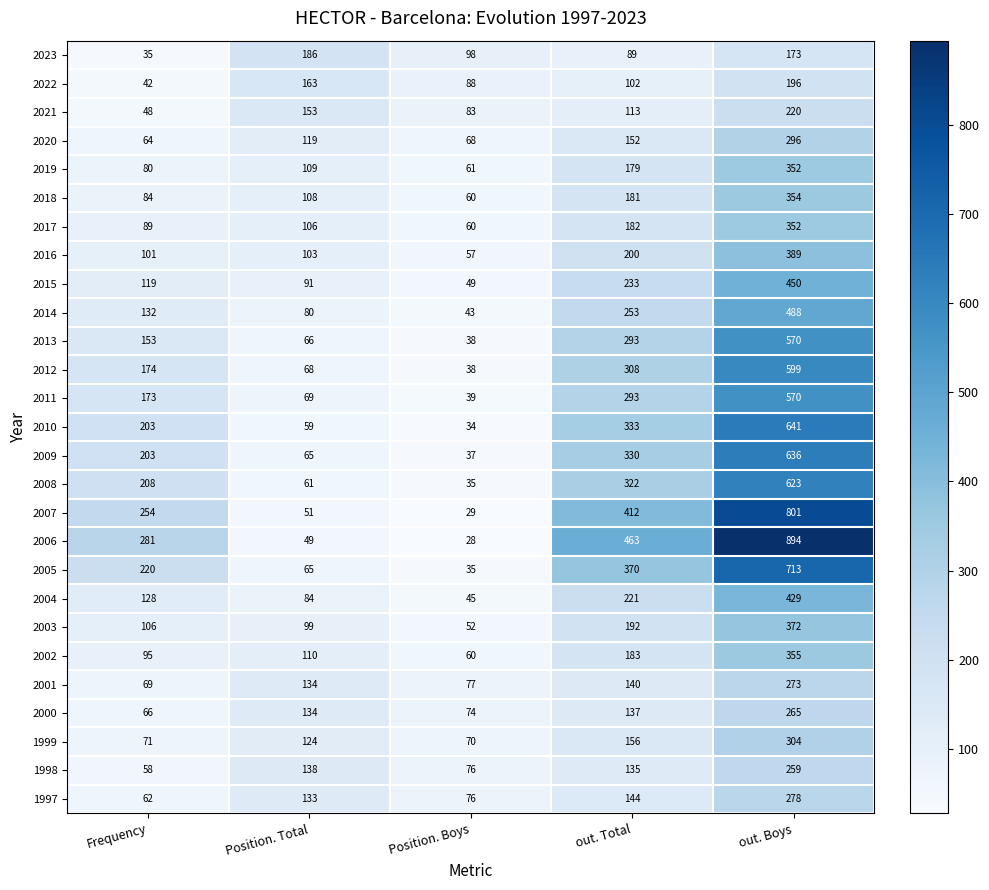

Count the number of categories in the chart.

5